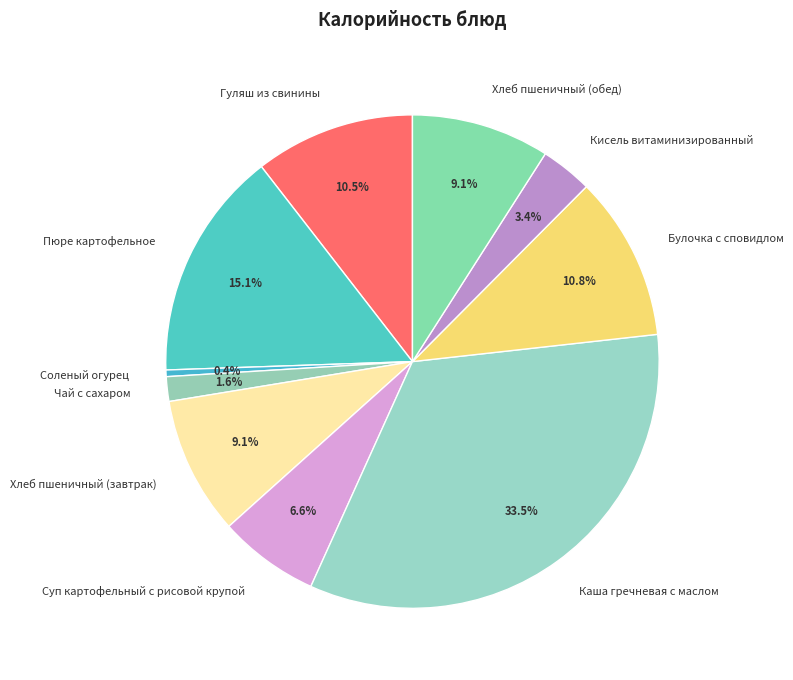

Which has a higher value, Суп картофельный с рисовой крупой or Чай с сахаром?

Суп картофельный с рисовой крупой